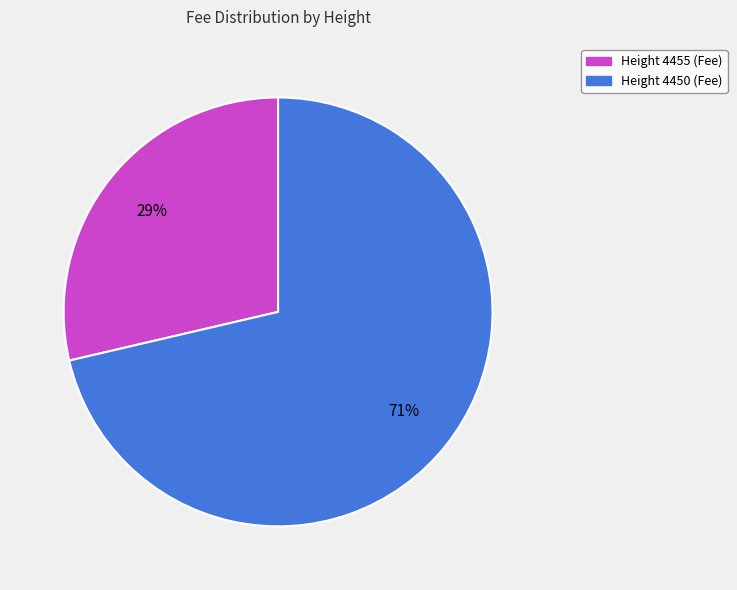

Is there a majority slice in this chart?

Yes